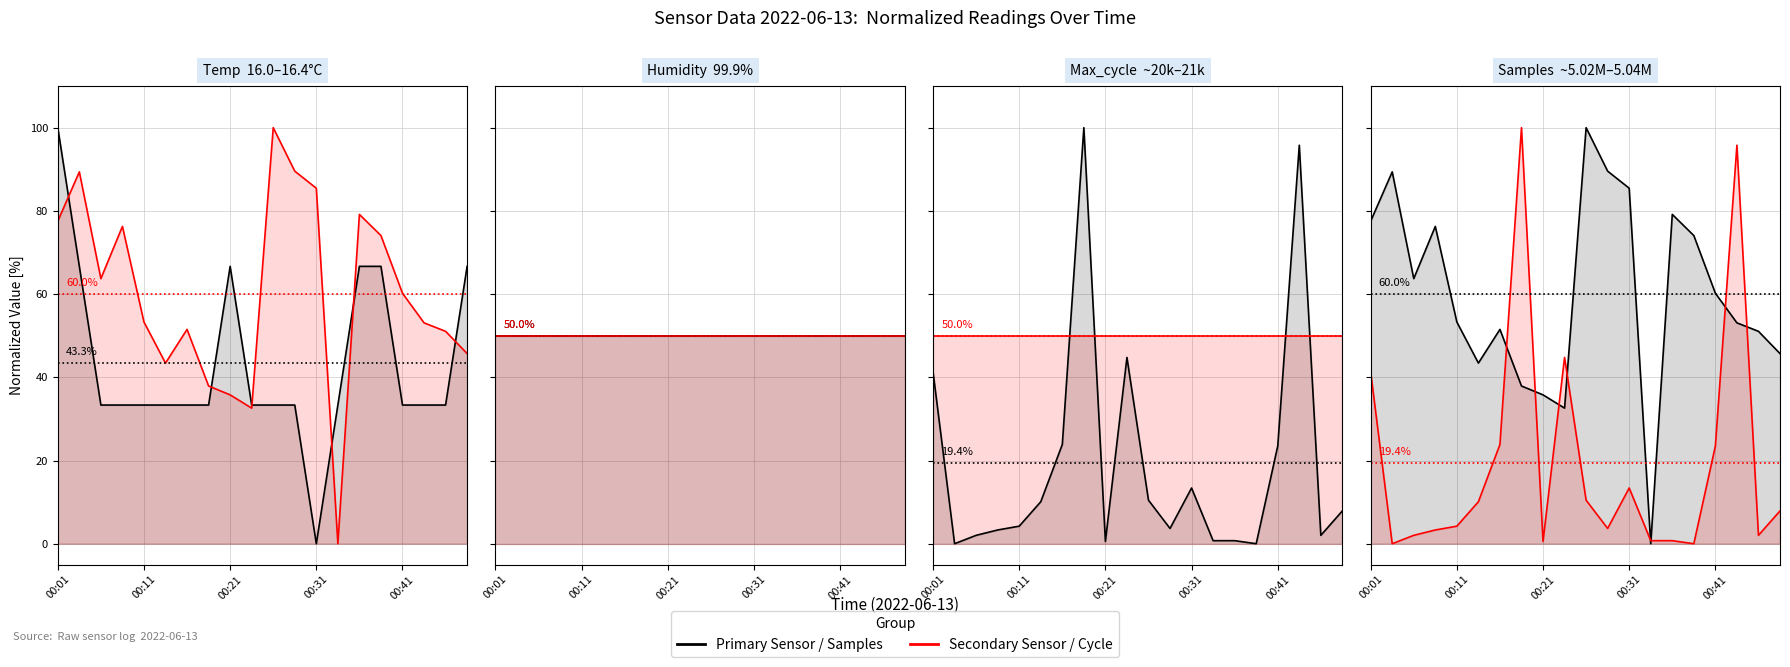

How many intersections are there between Humidity and Temp?

6